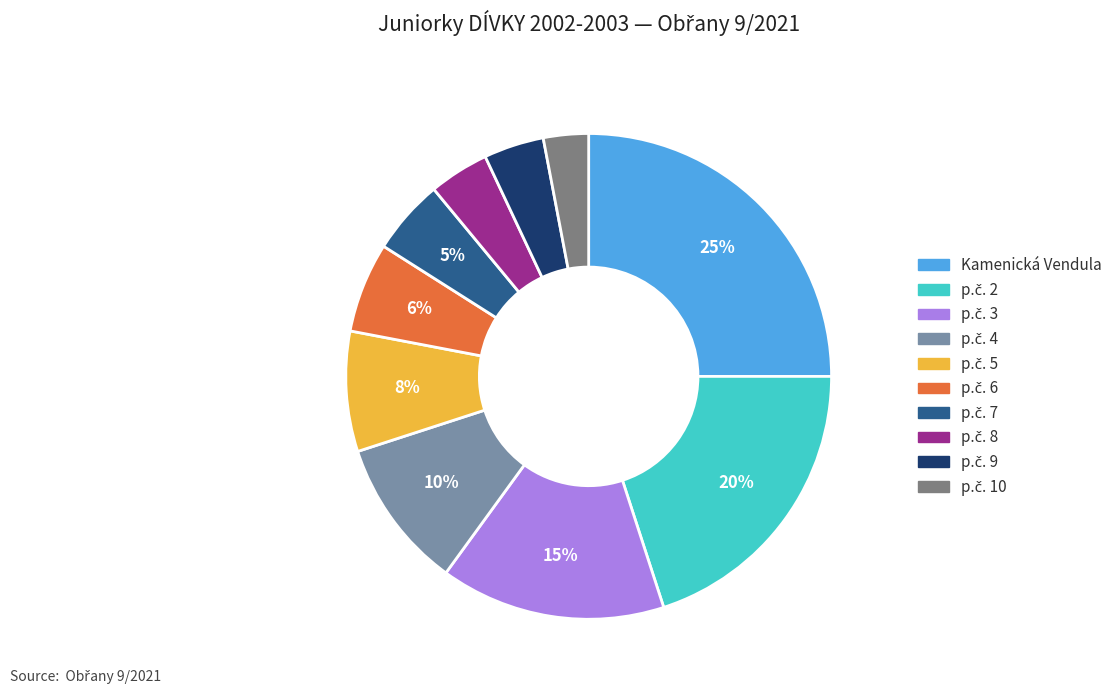

Which category has the biggest portion of the pie?

Kamenická Vendula